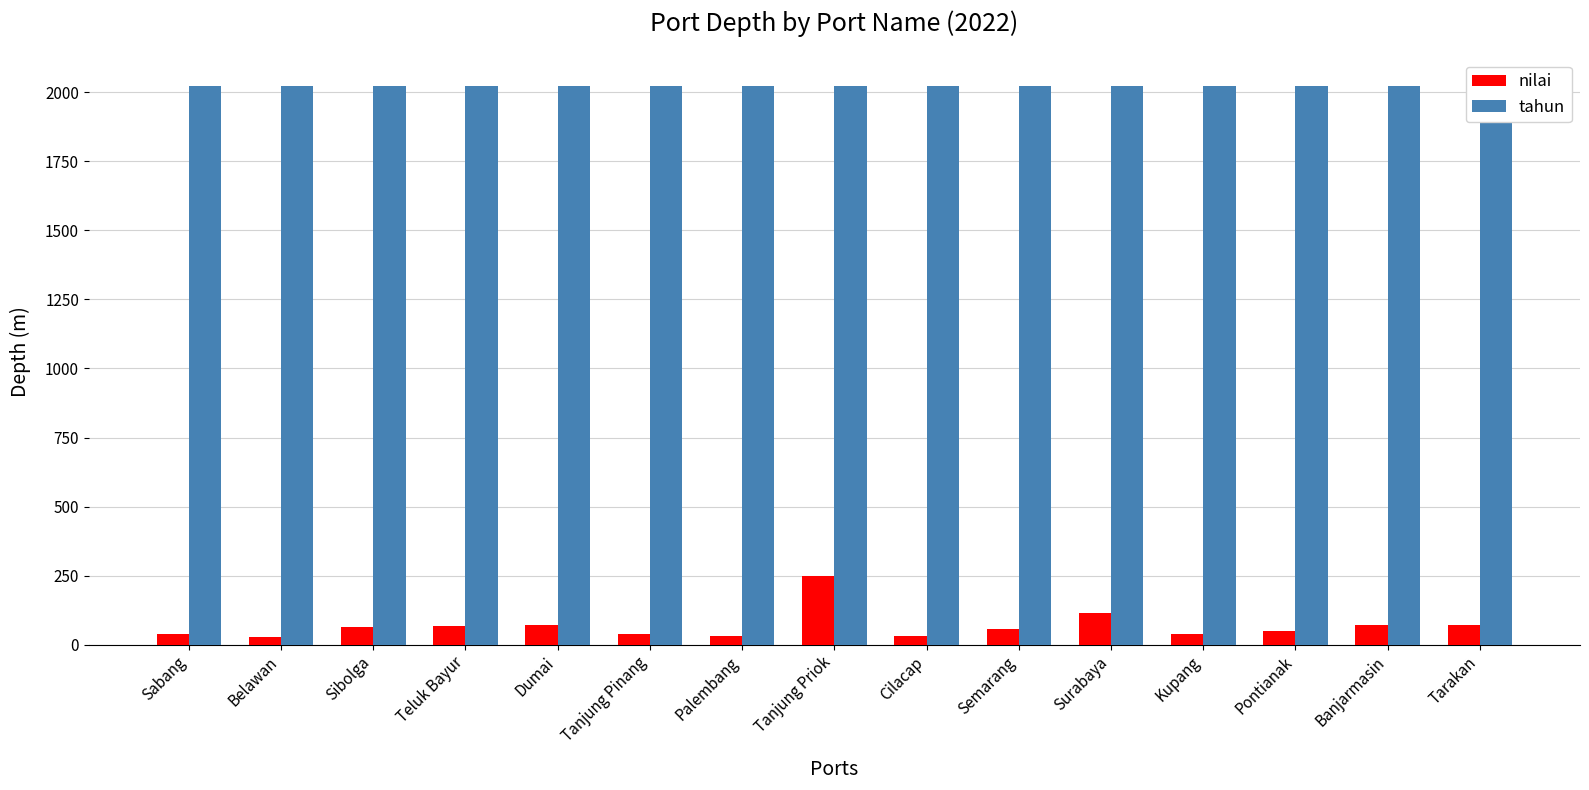

Where does the nilai series first go above 58?

Sibolga